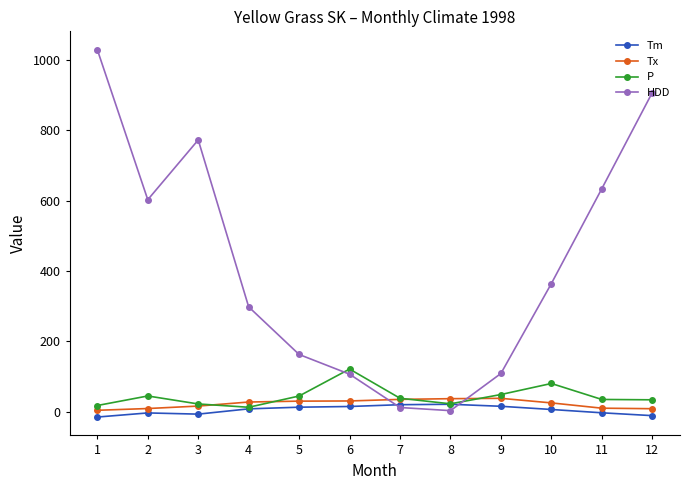

Rank the series at 1 from highest to lowest value.

HDD, P, Tx, Tm